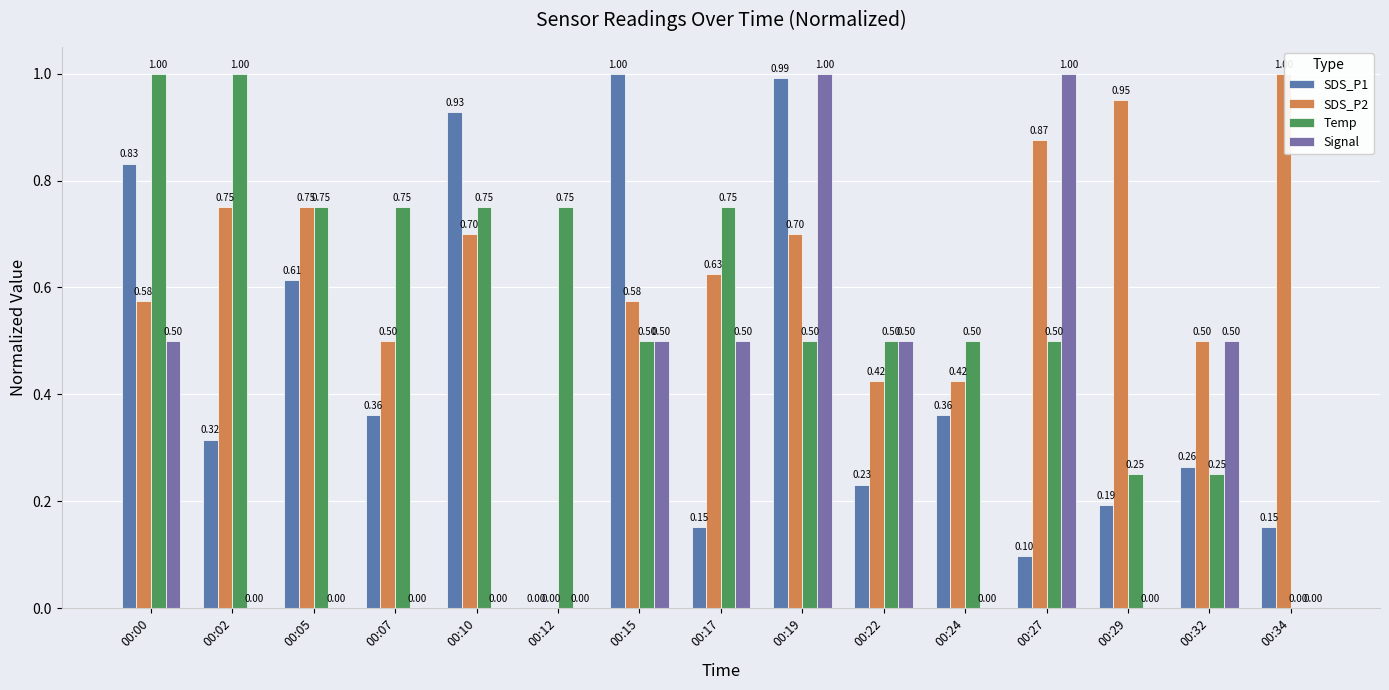

How many groups of bars are there?

15